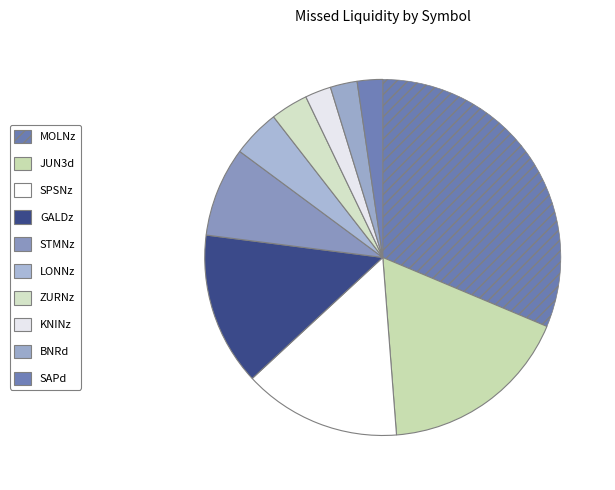

What is the change in value from GALDz to BNRd?

-2301518640